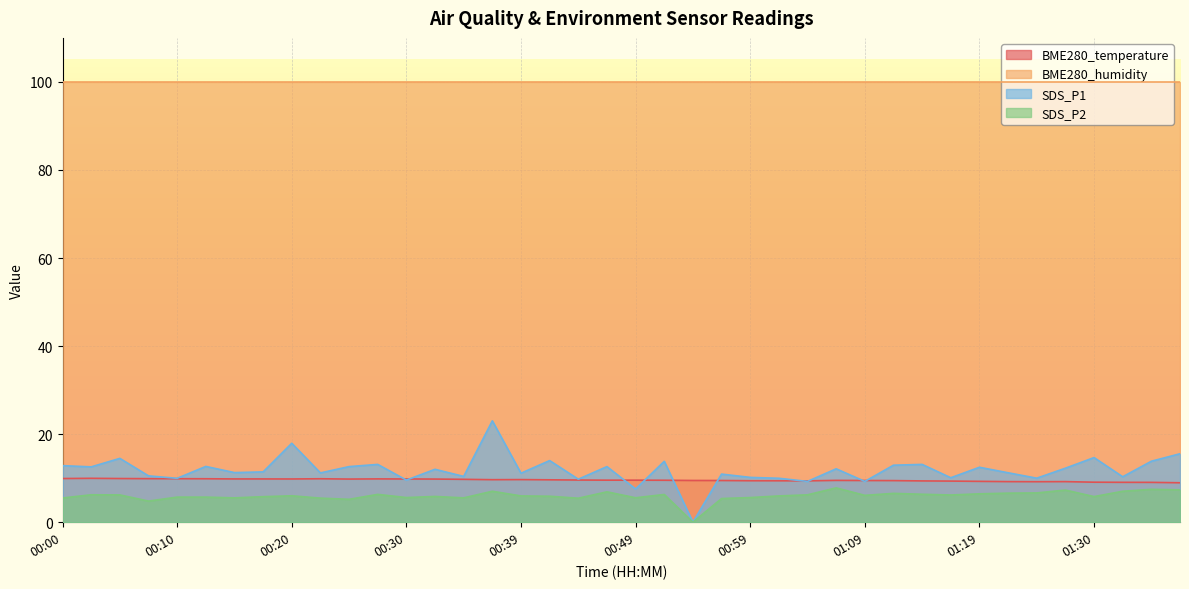

Rank the series by their maximum value, from lowest to highest.

SDS_P2, BME280_temperature, SDS_P1, BME280_humidity